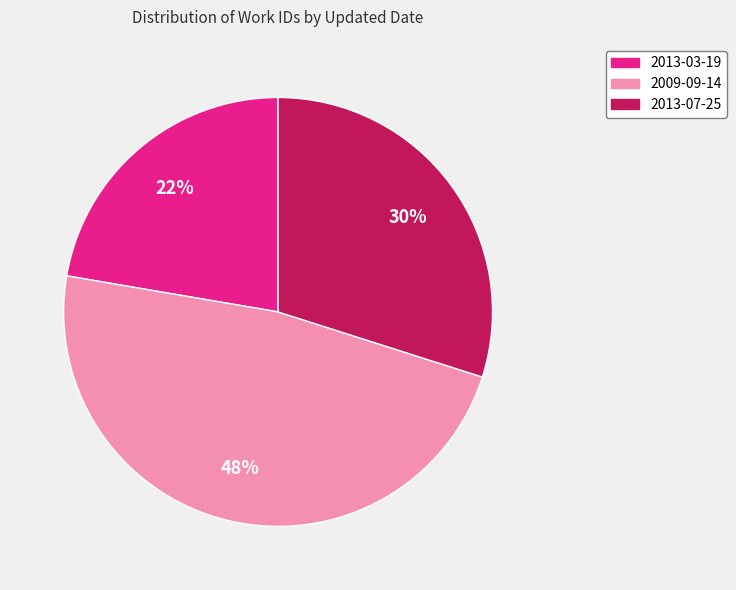

Which has a higher value, 2013-03-19 or 2009-09-14?

2009-09-14